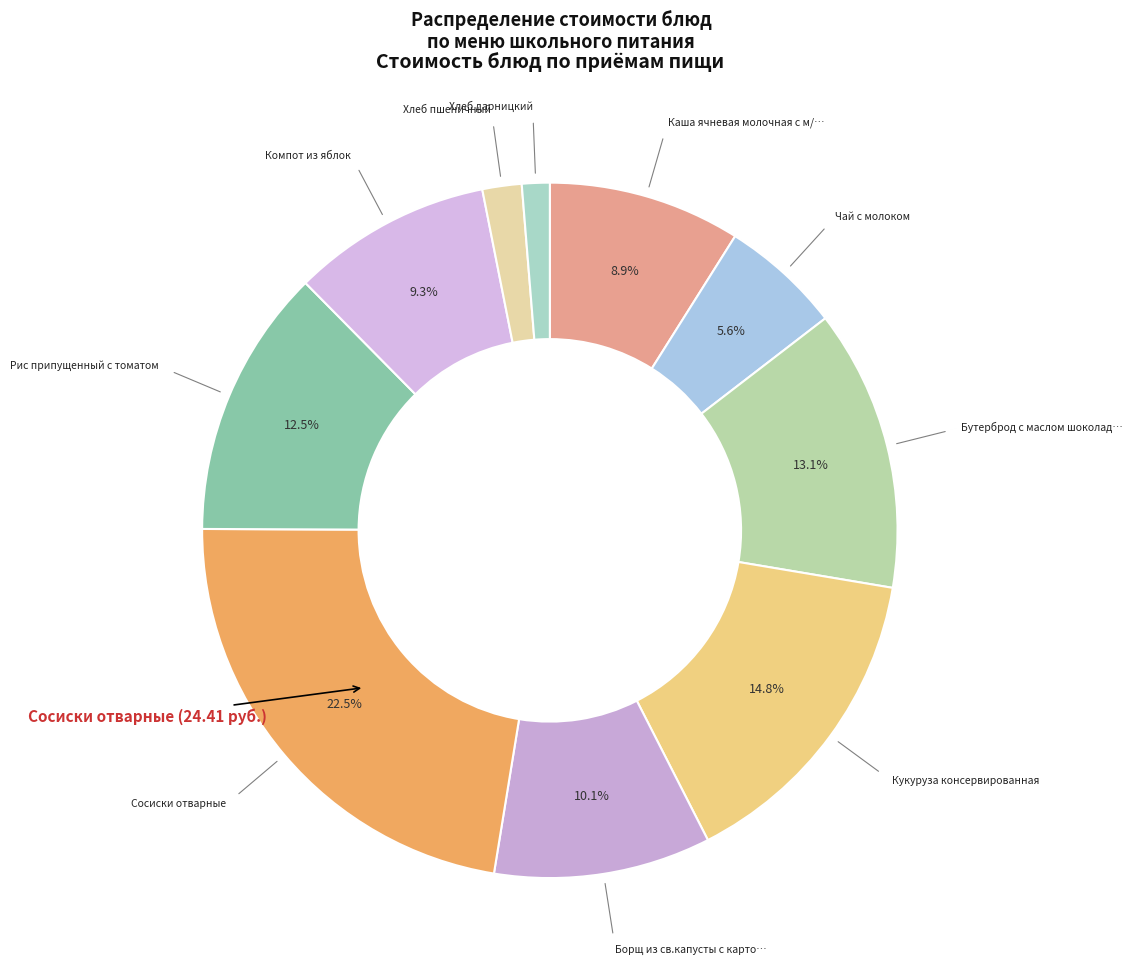

Which category has the smallest portion of the pie?

Хлеб дарницкий